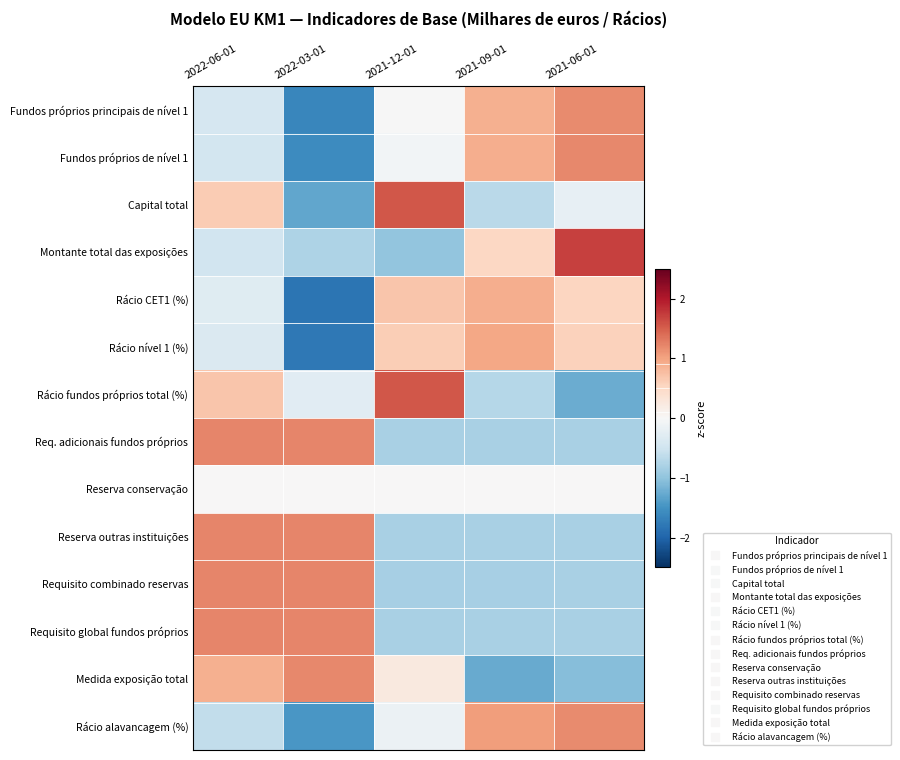

What is the difference between the highest and lowest values at 2021-09-01?

2.3